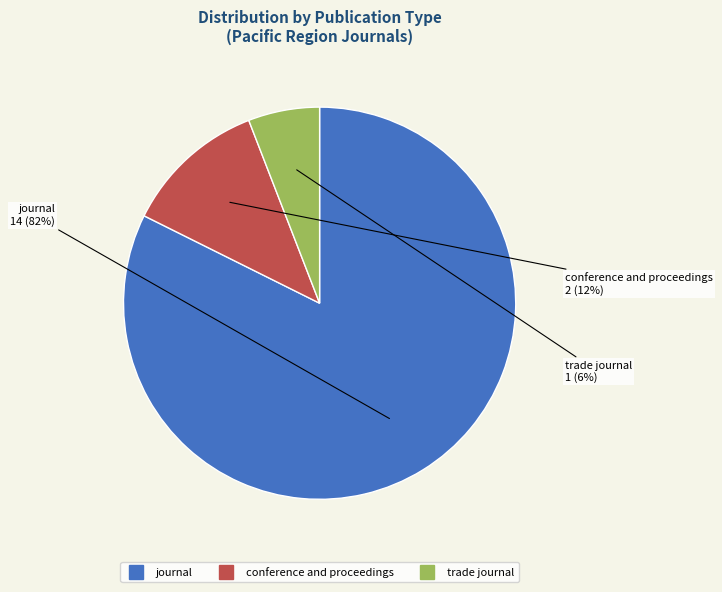

Which category has the smallest portion of the pie?

trade journal